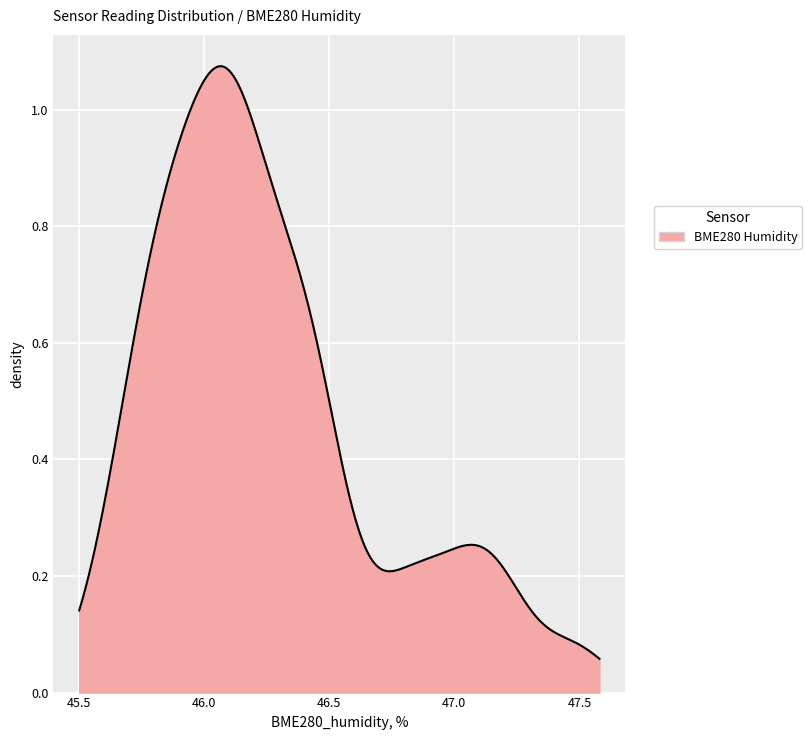

Count the number of categories in the chart.

500